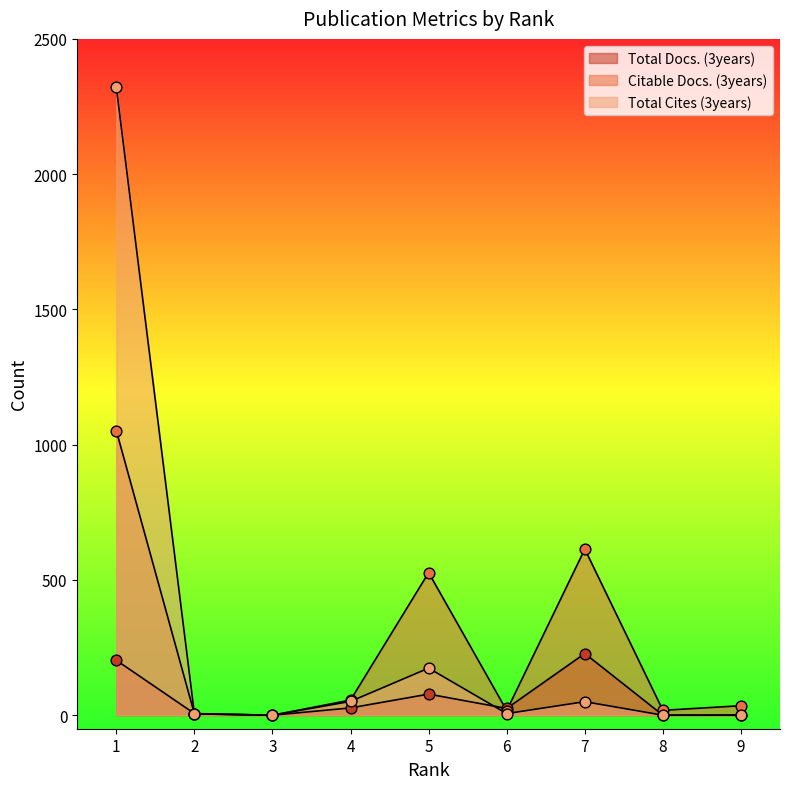

Is the value of Total Cites (3years) at 3 greater than the value of Total Docs. (3years) at 5?

No